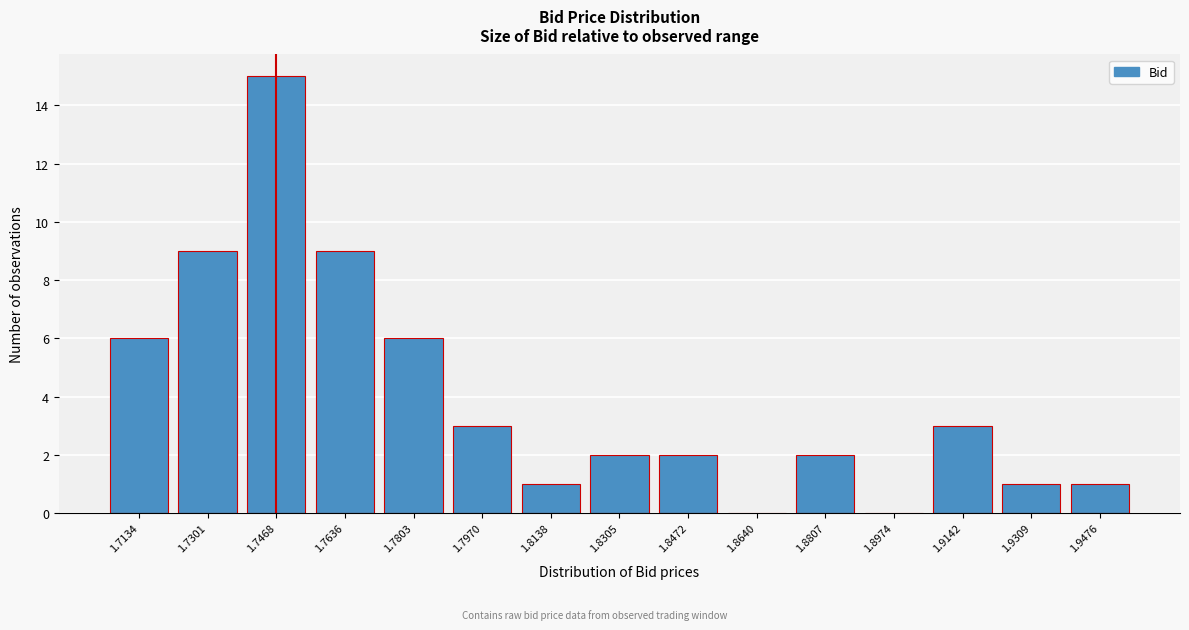

Reading left to right, list all the values displayed in this chart.

1.7134=6	1.7301=9	1.7468=15	1.7636=9	1.7803=6	1.7970=3	1.8138=1	1.8305=2	1.8472=2	1.8640=0	1.8807=2	1.8974=0	1.9142=3	1.9309=1	1.9476=1